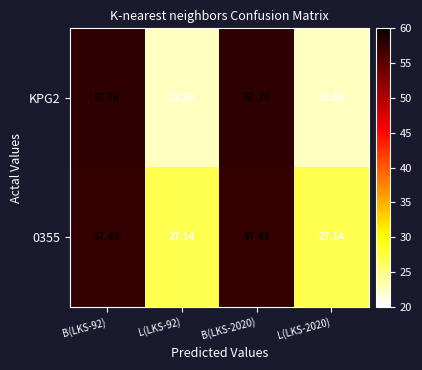

Is the value of 0355 at L(LKS-2020) greater than the value of KPG2 at B(LKS-92)?

No